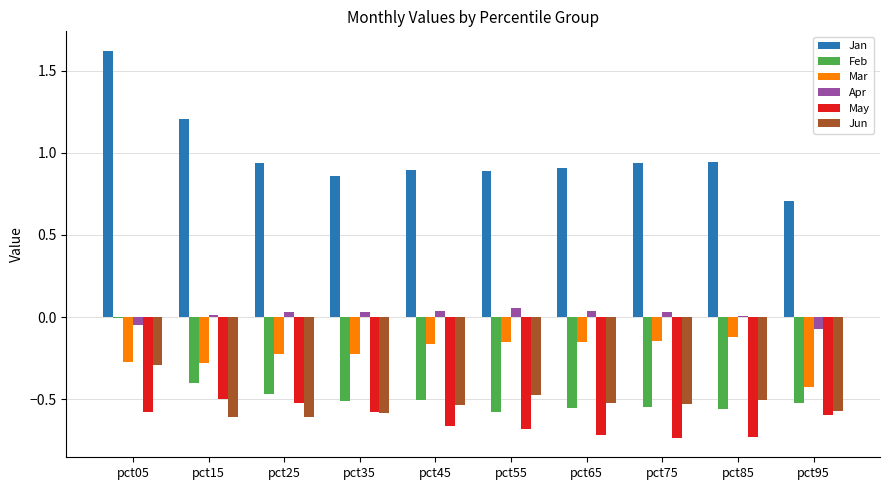

What is the total value across all series at pct95?

-1.5